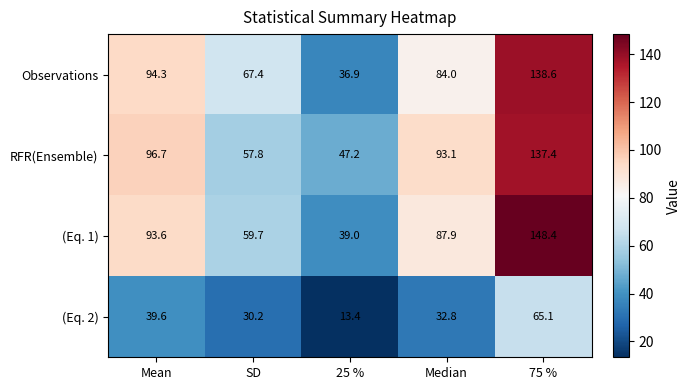

The value of Observations at SD is 67.4. True or false?

True